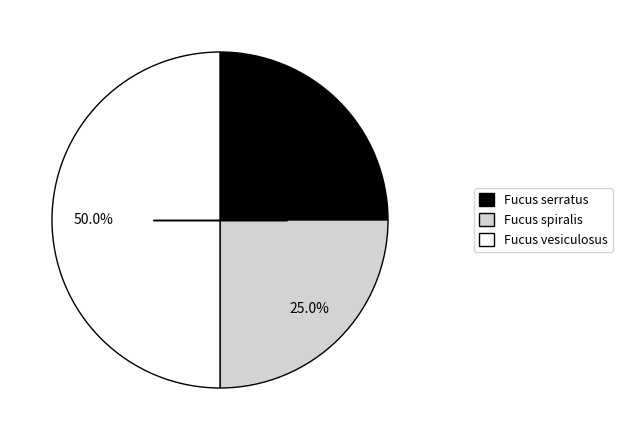

Does Fucus serratus account for over 50% of the chart?

No